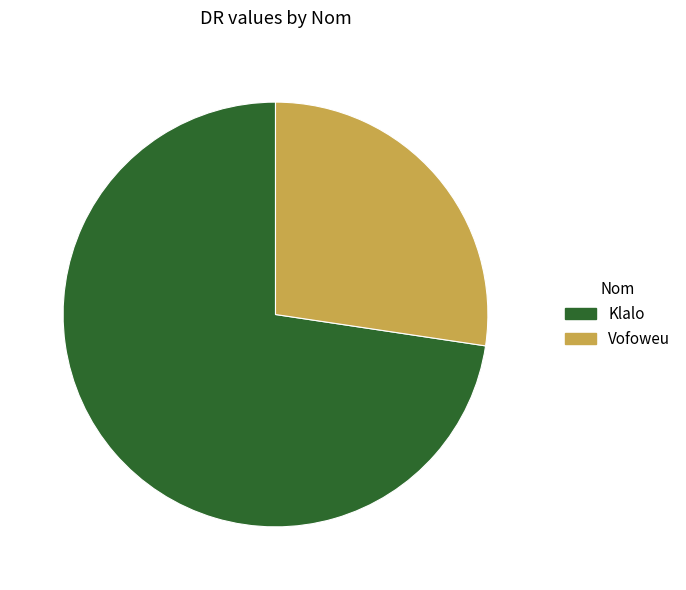

Which slice represents more than half of the pie?

Klalo